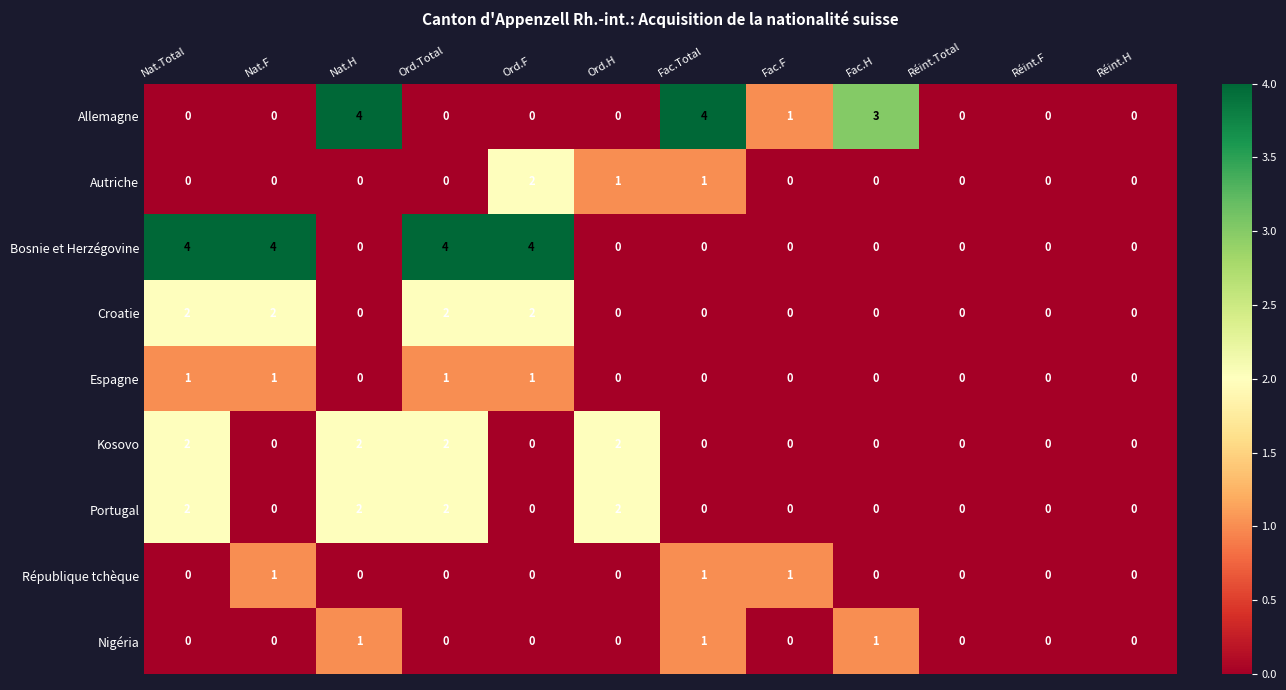

What is the greatest value displayed?

4